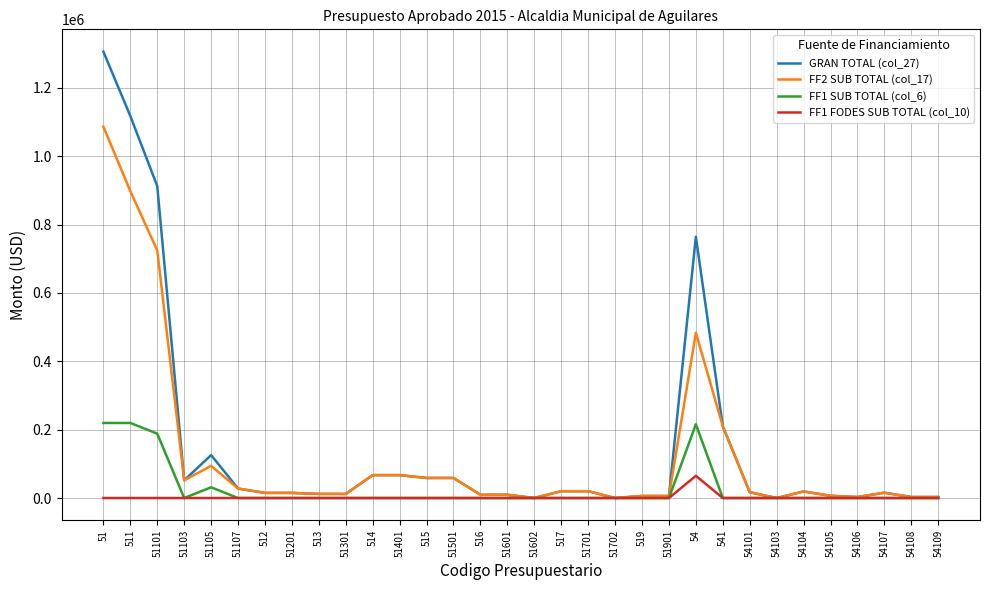

What is the sum of all FF1 FODES SUB TOTAL (col_10) values?

65000.0